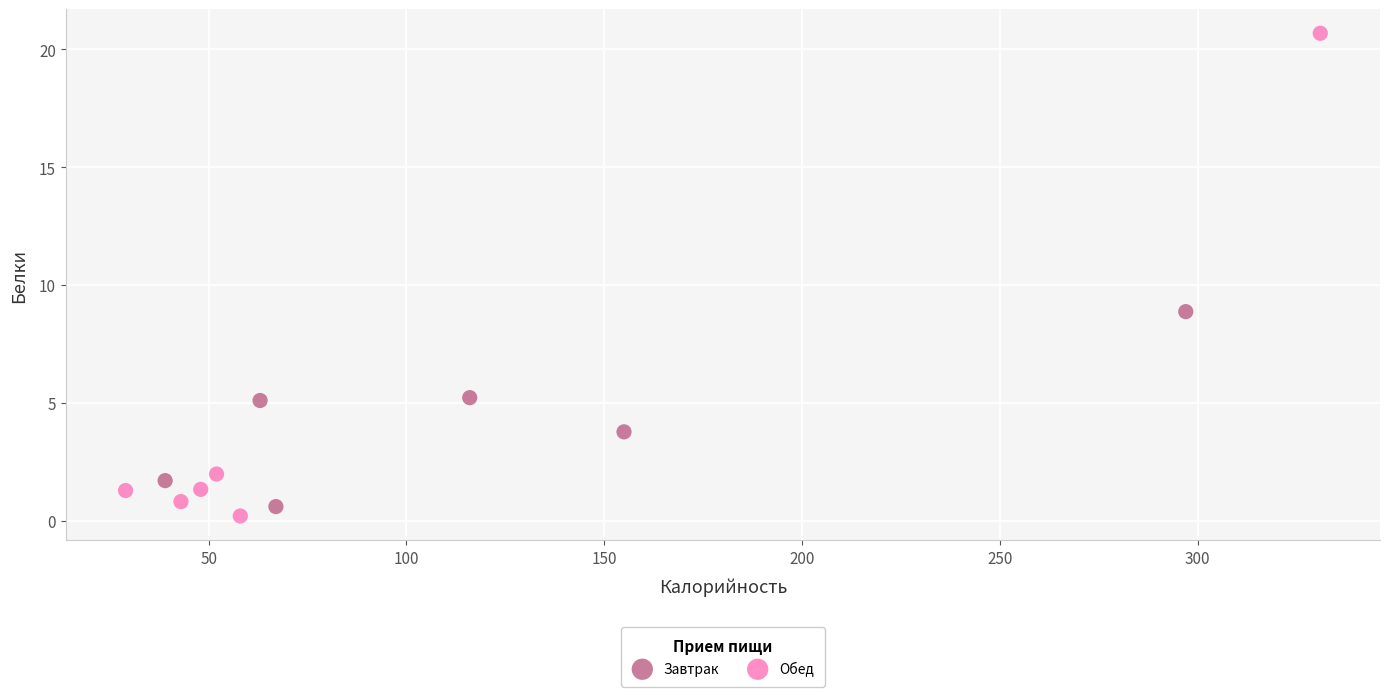

Which series has the widest spread of Y values?

Обед